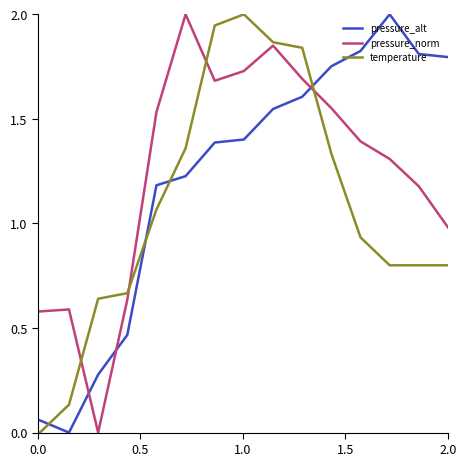

Which series ends up on top after the final intersection of pressure_alt and pressure_norm?

pressure_alt